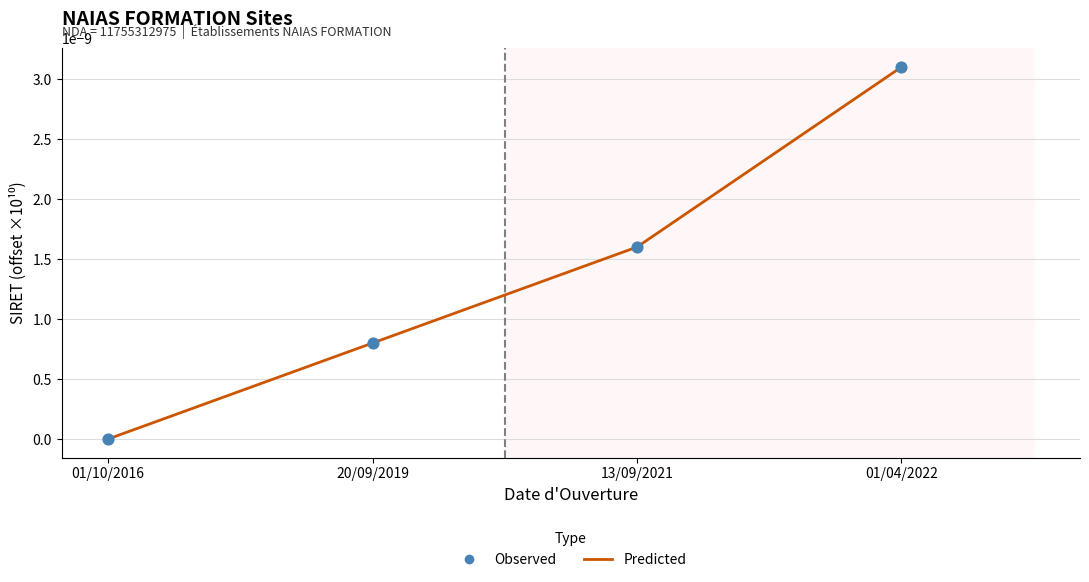

True or false: the data has more than 1 interior local peaks.

False